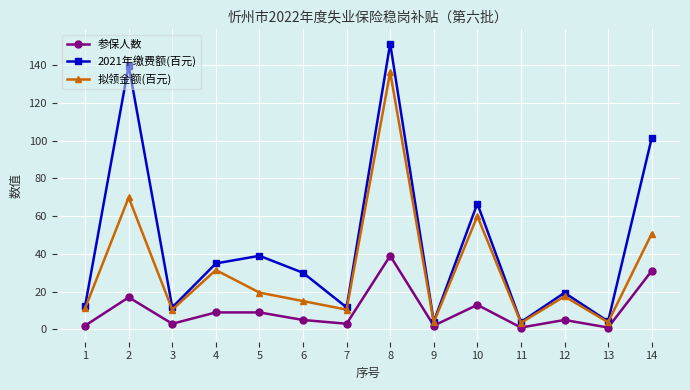

Is it true that 2021年缴费额(百元) equals 11.6 at 7?

True